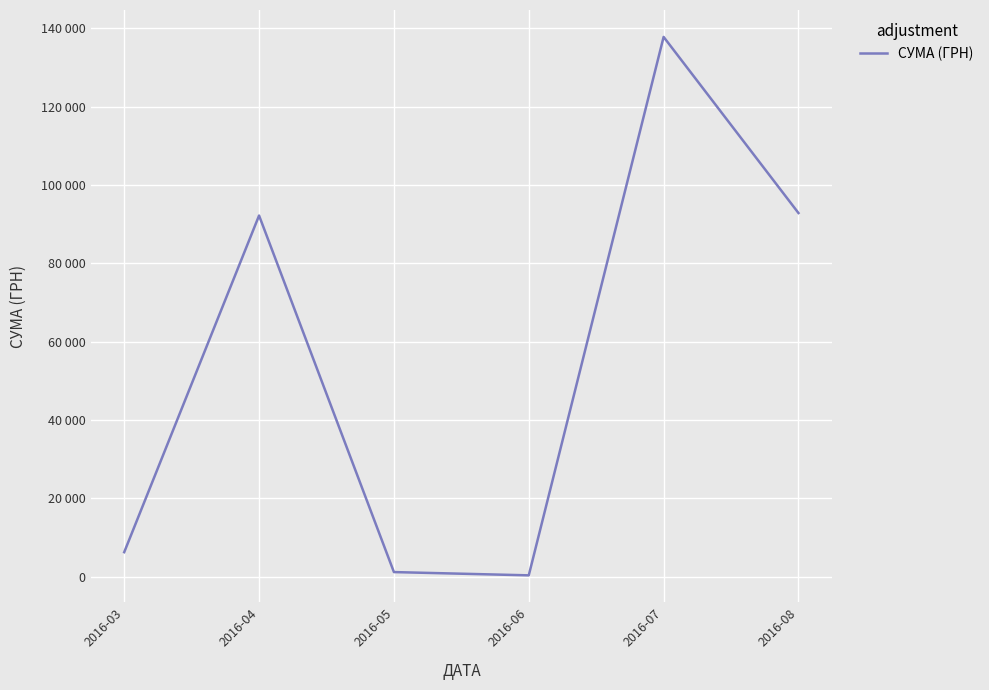

How many points are higher than both their immediate neighbors (excluding endpoints)?

2